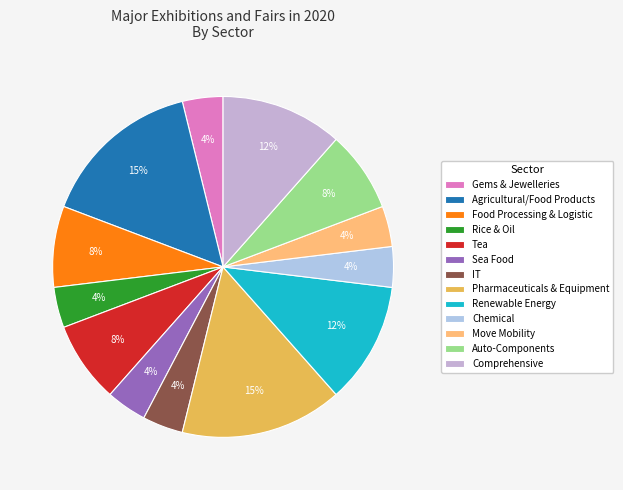

Combined, do Comprehensive and Chemical account for over 50%?

No